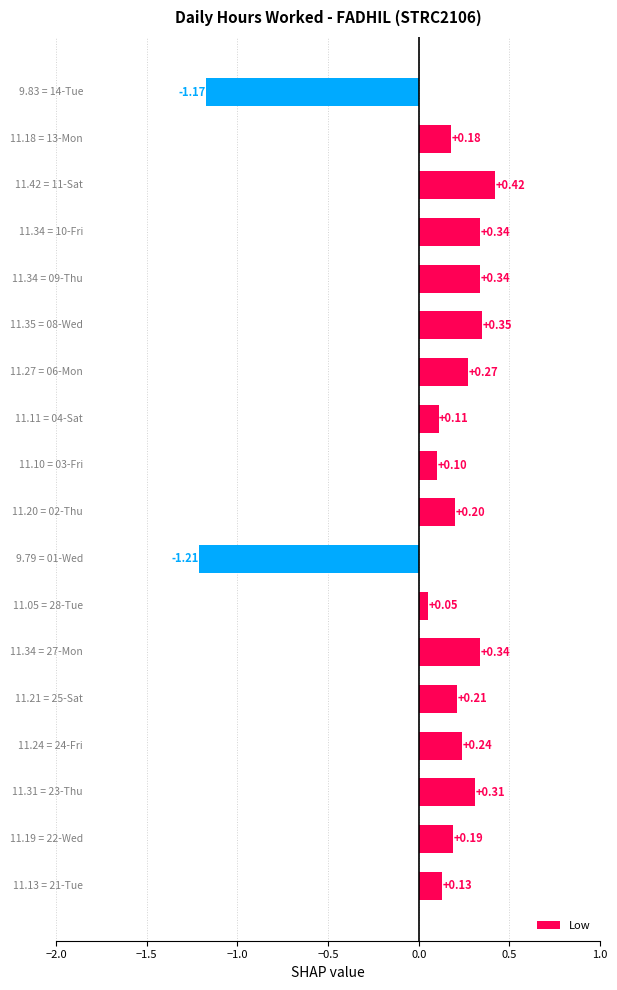

What is the difference between the maximum and minimum values?

1.6